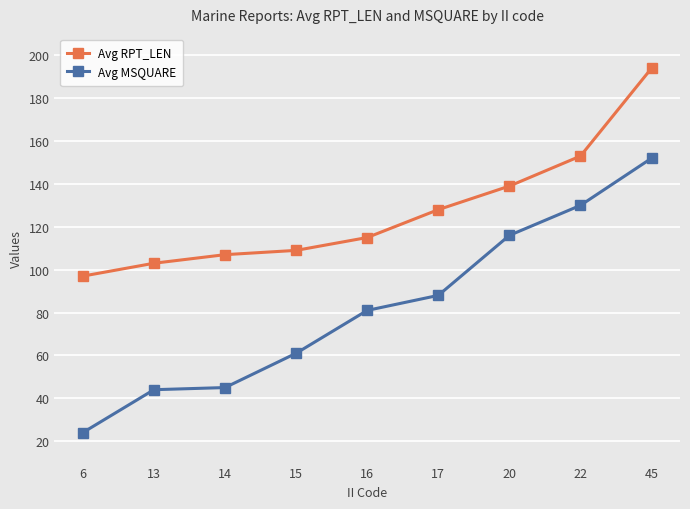

True or false: Avg RPT_LEN and Avg MSQUARE intersect in this chart.

False